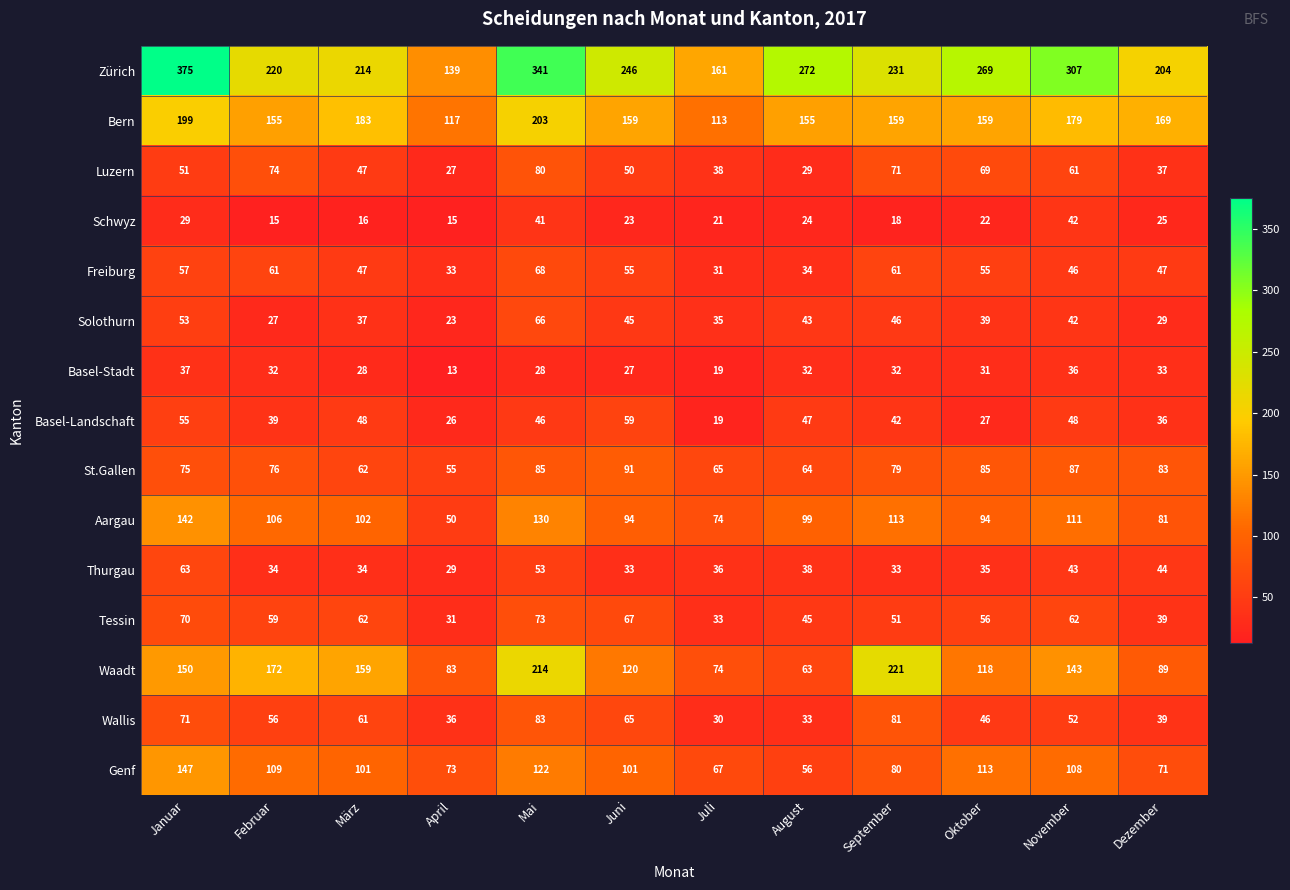

True or false: Solothurn has a value of 29 at Dezember.

True